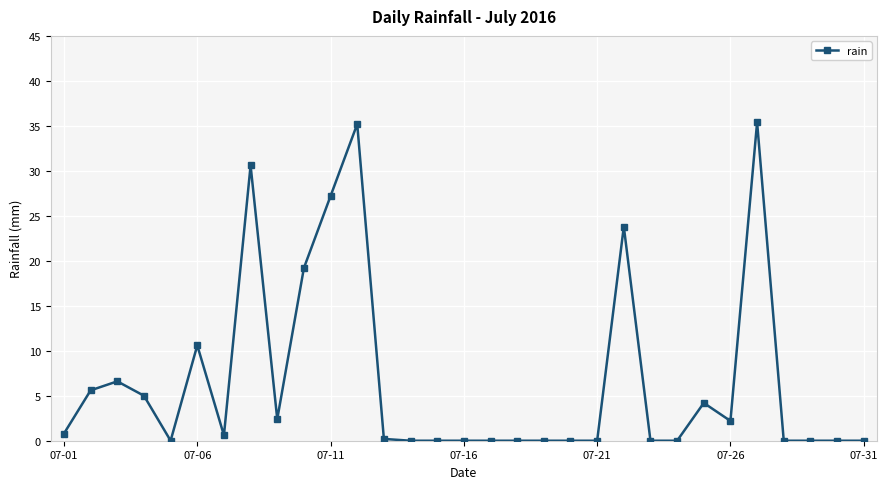

True or false: there are more than 0 points higher than both neighbors.

True